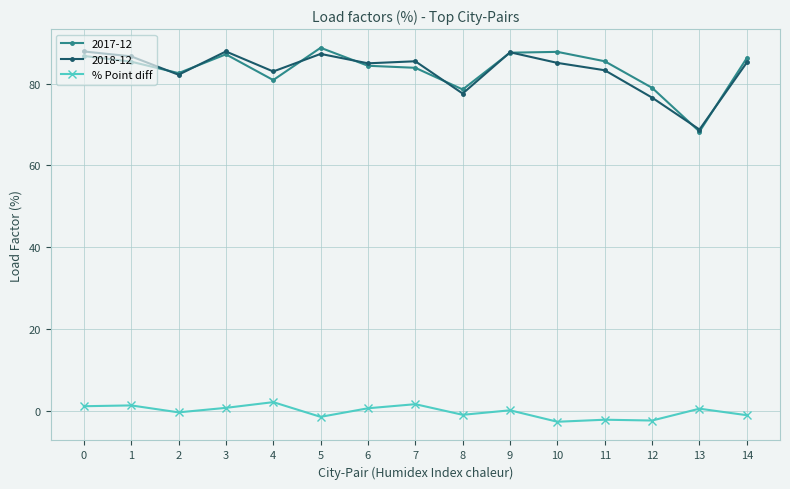

What is the minimum value for % Point diff?

-2.7